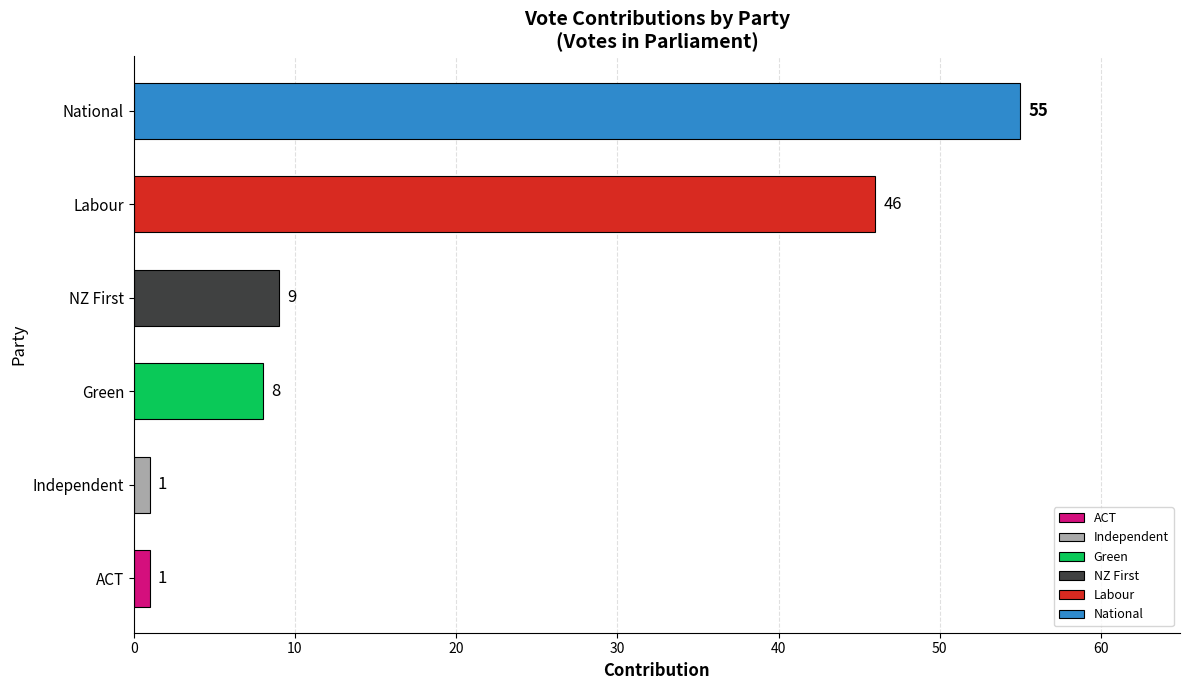

How many series are shown in this chart?

1